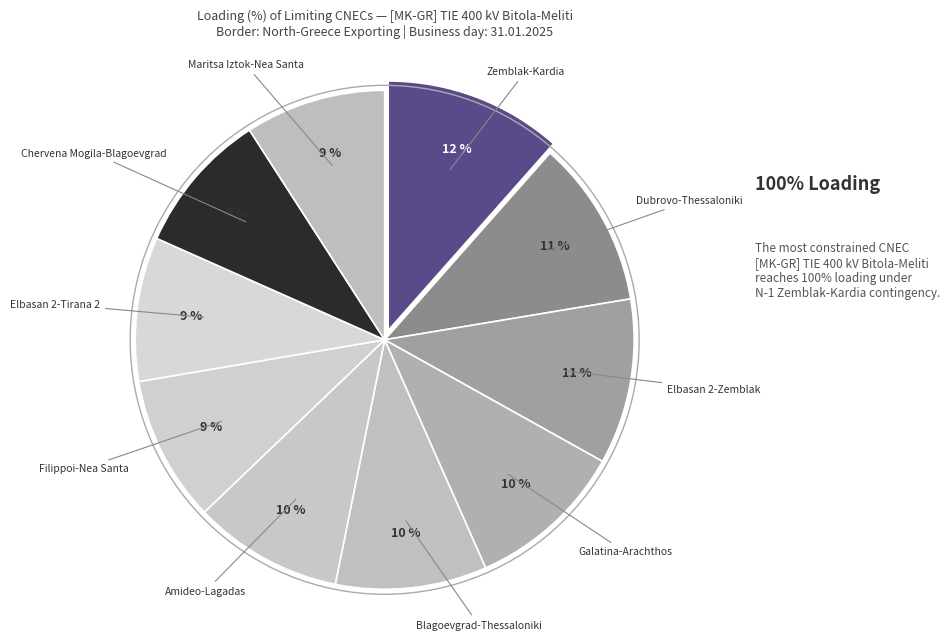

Is there any slice that represents more than half of the pie?

No